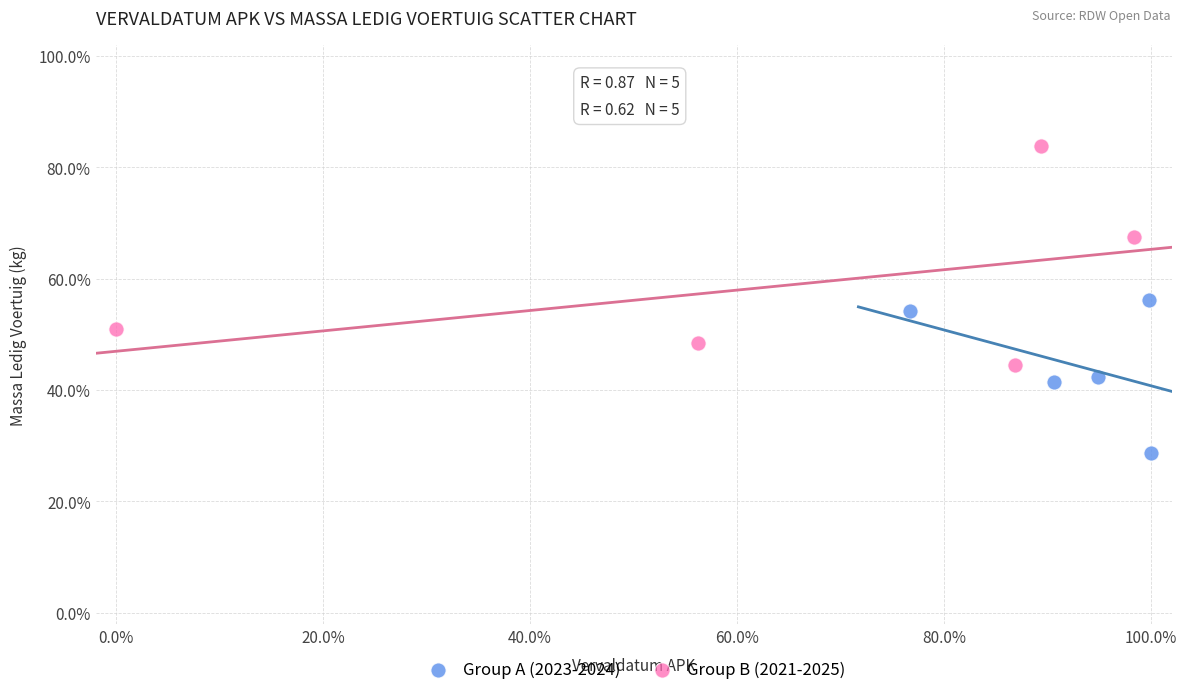

Which series reaches the maximum Y coordinate?

Group B (2021-2025)